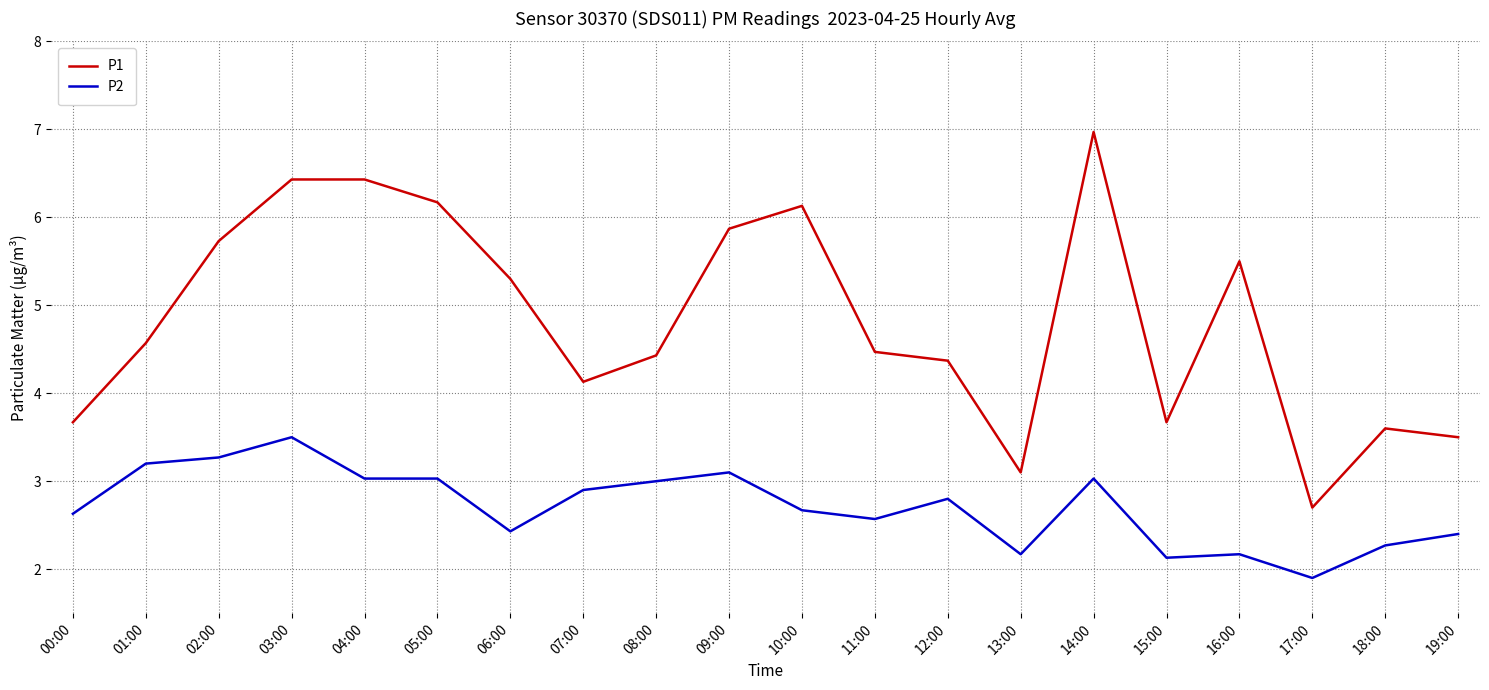

Is it true that P2 equals 2.4 at 19:00?

True